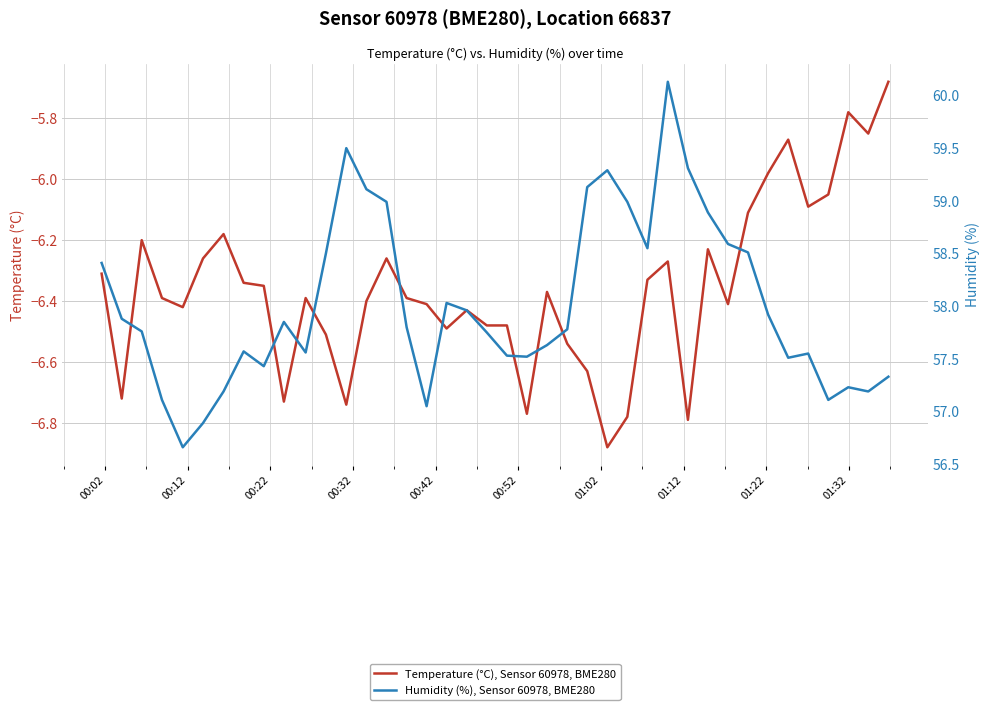

Reading right to left, extract all data points from this chart.

Temperature (°C), Sensor 60978, BME280: -5.7	-5.8	-5.8	-6.0	-6.1	-5.9	-6.0	-6.1	-6.4	-6.2	-6.8	-6.3	-6.3	-6.8	-6.9	-6.6	-6.5	-6.4	-6.8	-6.5	-6.5	-6.4	-6.5	-6.4	-6.4	-6.3	-6.4	-6.7	-6.5	-6.4	-6.7	-6.3	-6.3	-6.2	-6.3	-6.4	-6.4	-6.2	-6.7	-6.3
Humidity (%), Sensor 60978, BME280: 57.3	57.2	57.2	57.1	57.5	57.5	57.9	58.5	58.6	58.9	59.3	60.1	58.5	59.0	59.3	59.1	57.8	57.6	57.5	57.5	57.8	58.0	58.0	57.0	57.8	59.0	59.1	59.5	58.5	57.6	57.9	57.4	57.6	57.2	56.9	56.7	57.1	57.8	57.9	58.4